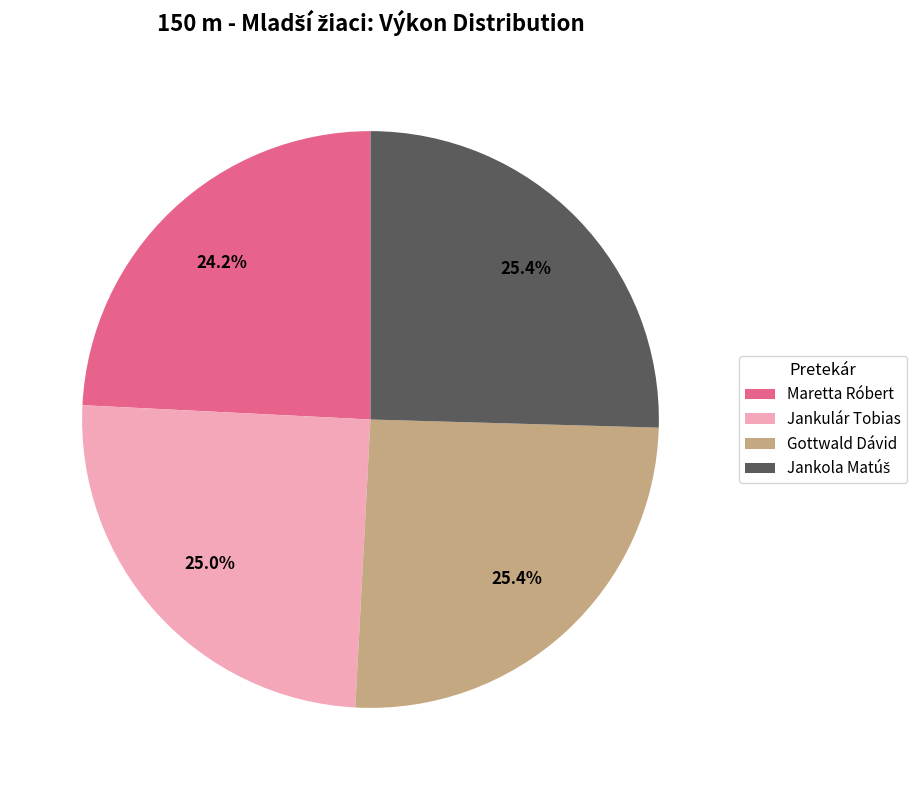

What percentage is NOT represented by Gottwald Dávid?

74.6%